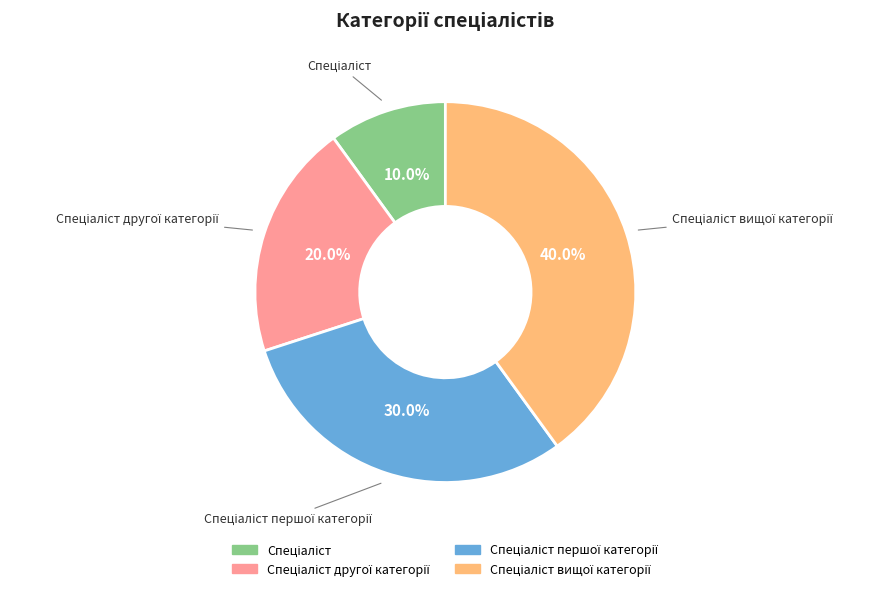

Is there any slice that represents more than half of the pie?

No